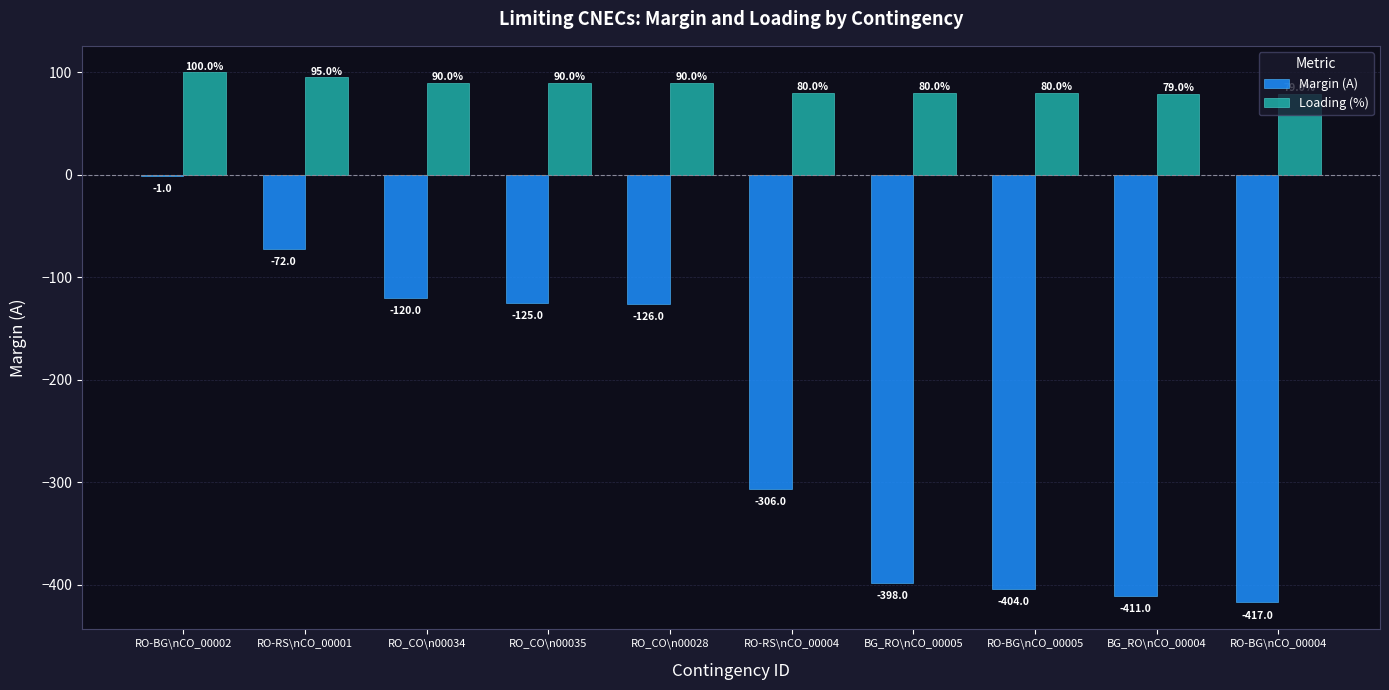

Where does the Margin (A) series first go above -126?

RO-BG\nCO_00002